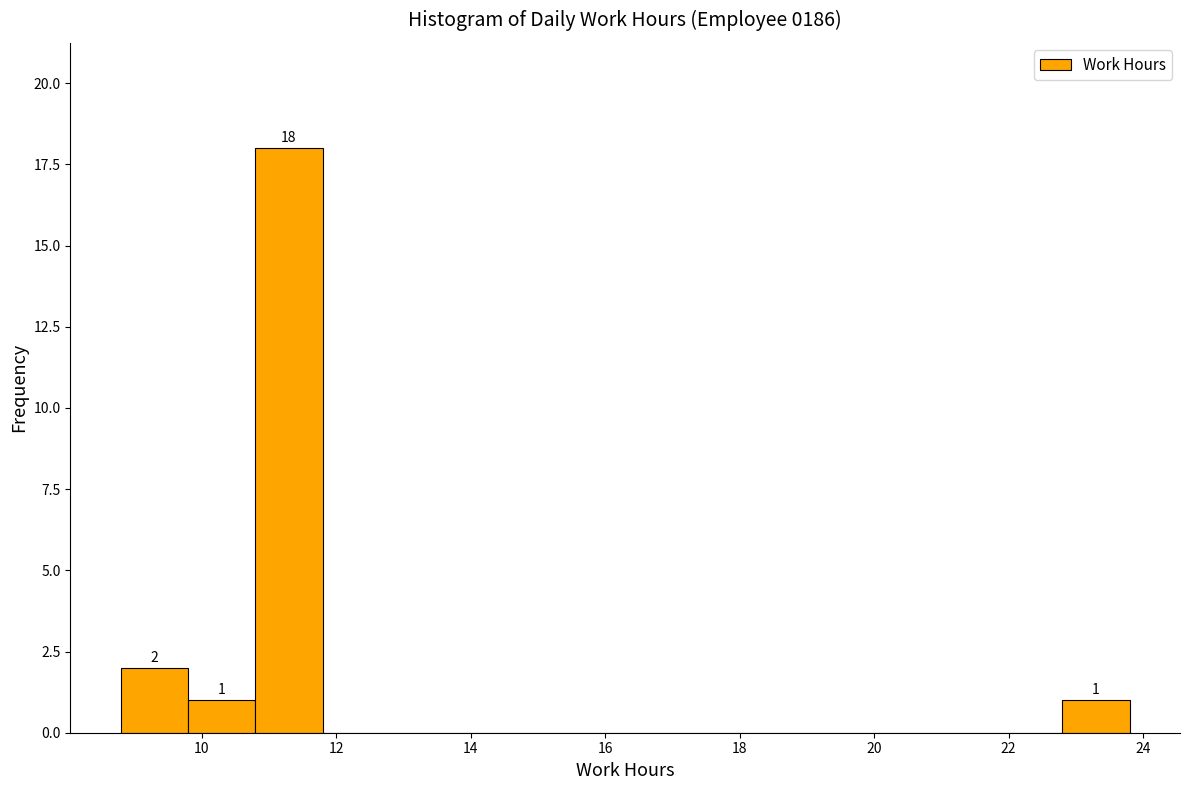

Over which range of the x-axis is the bar tallest?

10.8 to 11.8